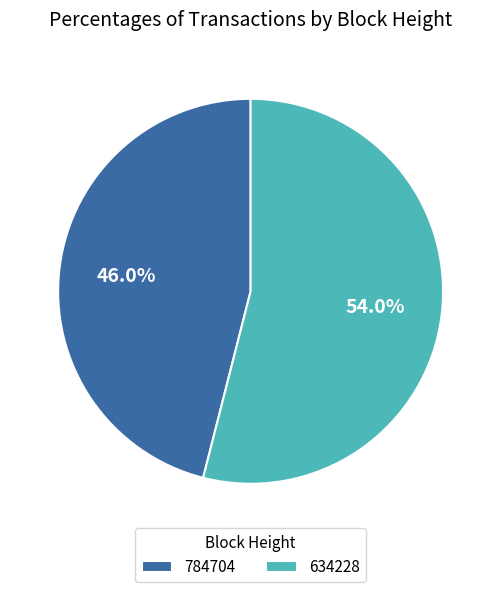

How many slices are in this pie chart?

2